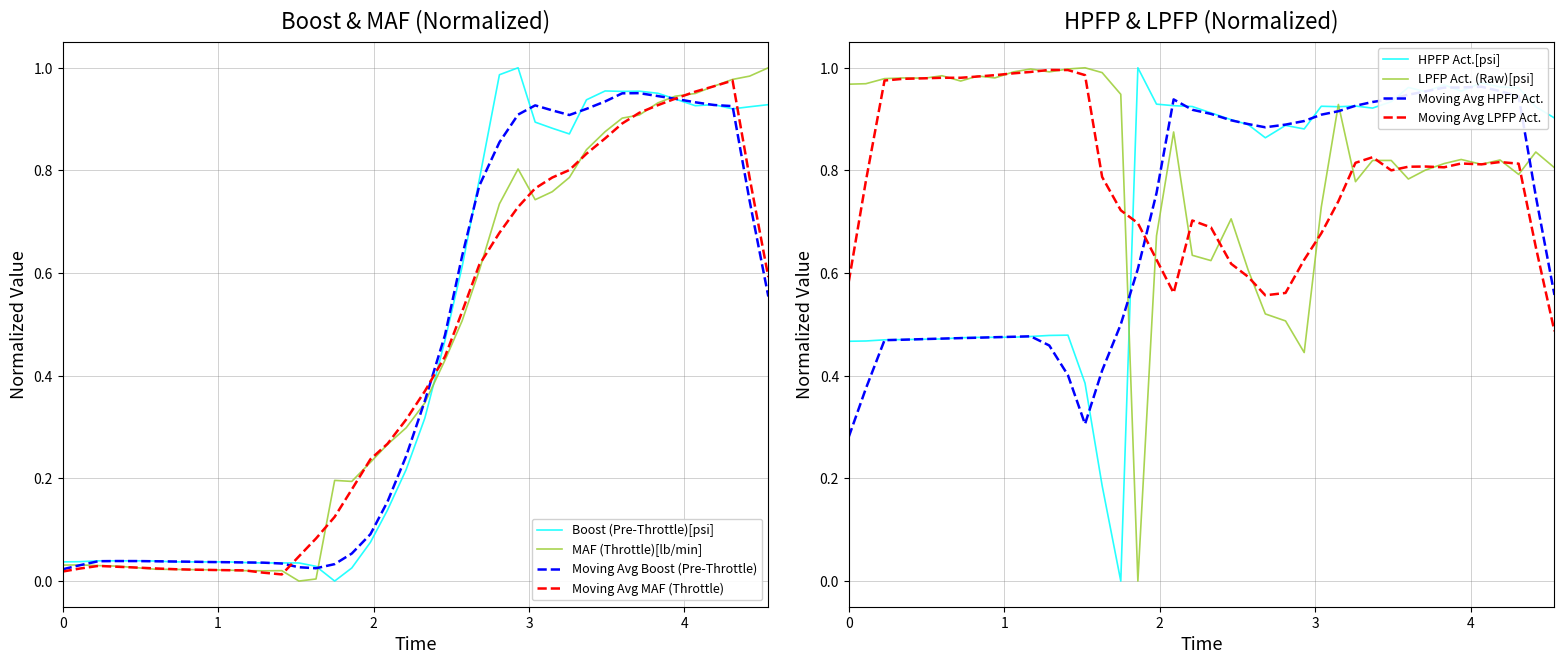

Which series has the largest total across all categories?

LPFP Act. (Raw)[psi]